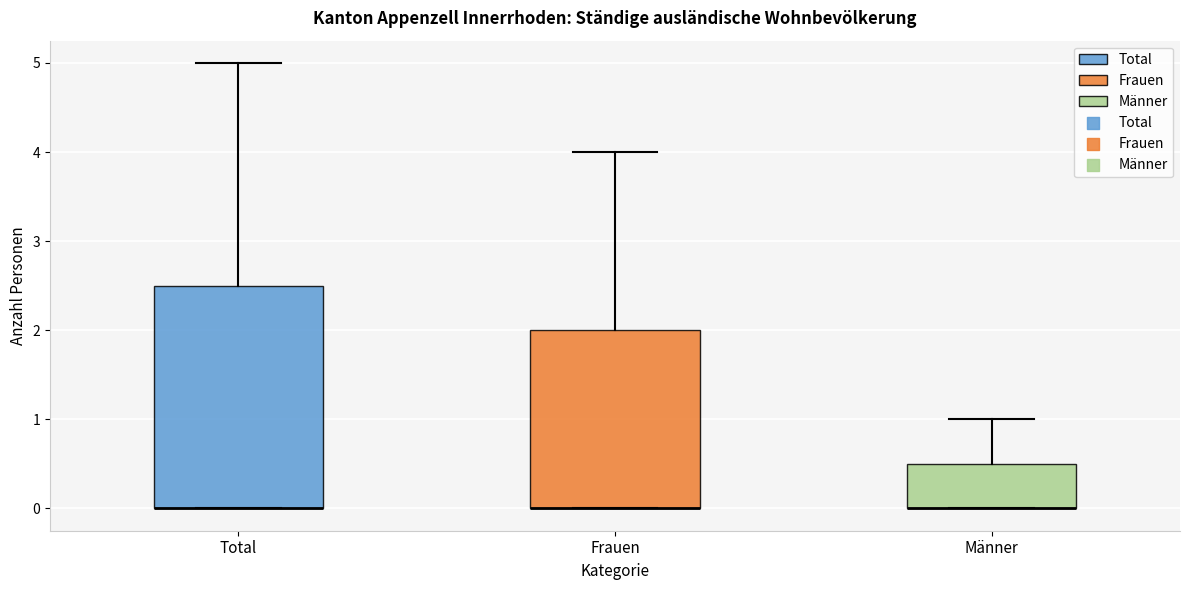

Reading left to right, transcribe this box plot: for each box, give where its median line is, the range the box spans, and where its two whiskers end, as read against the y-axis. The values are not printed on the chart, so give them approximately, as read against the axis.

Total: median 0.0 (drawn on the box's lower edge), box 0.0 to 2.5, whiskers 0.0 to 5.0
Frauen: median 0.0 (drawn on the box's lower edge), box 0.0 to 2.0, whiskers 0.0 to 4.0
Männer: median 0.0 (drawn on the box's lower edge), box 0.0 to 0.5, whiskers 0.0 to 1.0